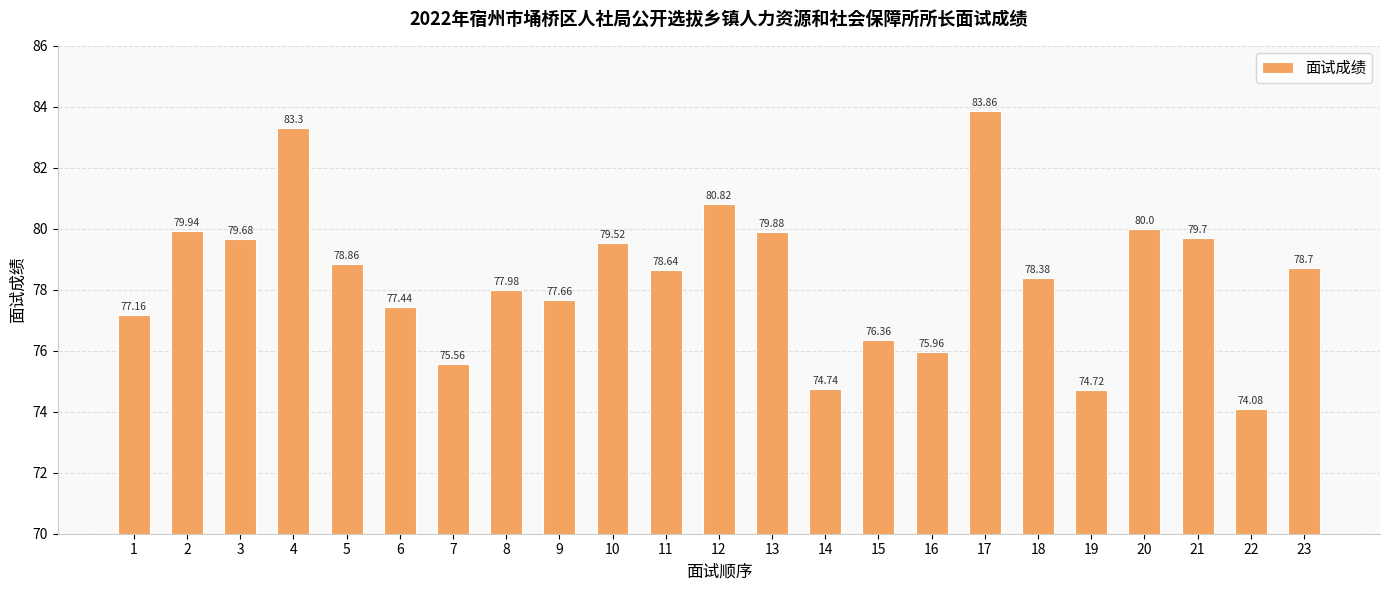

Count the number of data series in this chart.

1